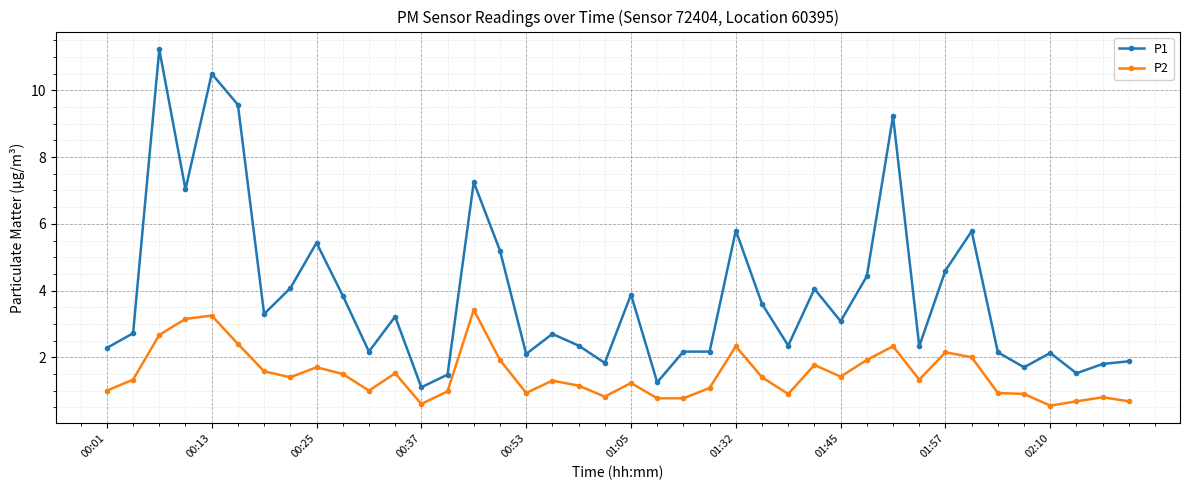

Which series has the largest total across all categories?

P1